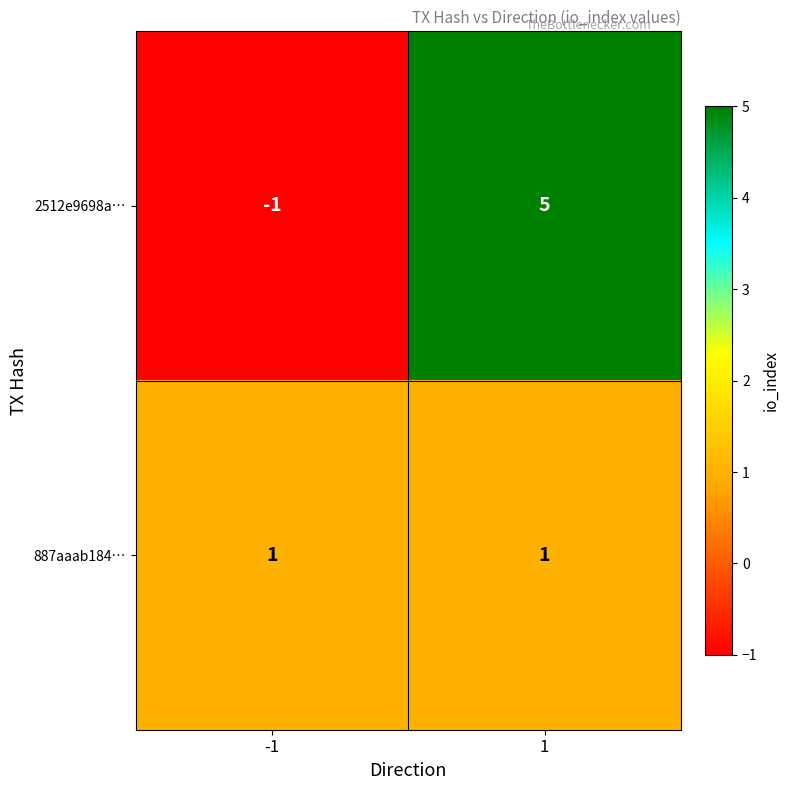

What is the difference between the highest and lowest values at 1?

4